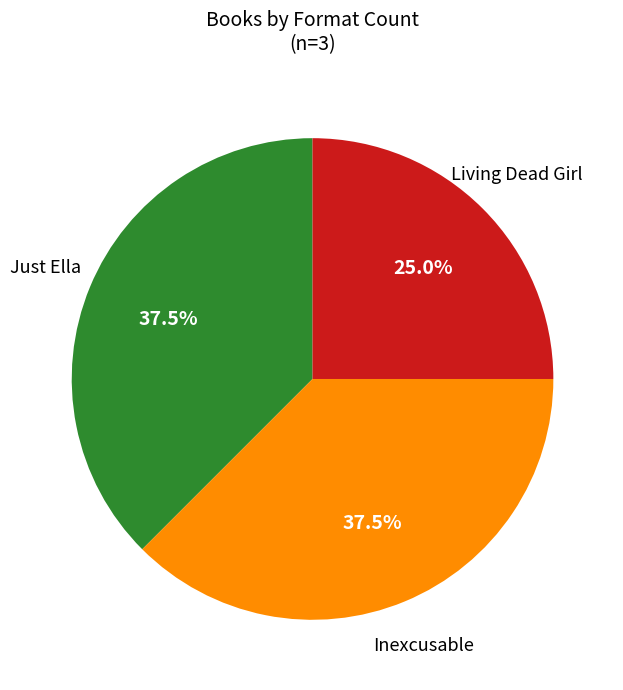

Does any single category account for the majority?

No